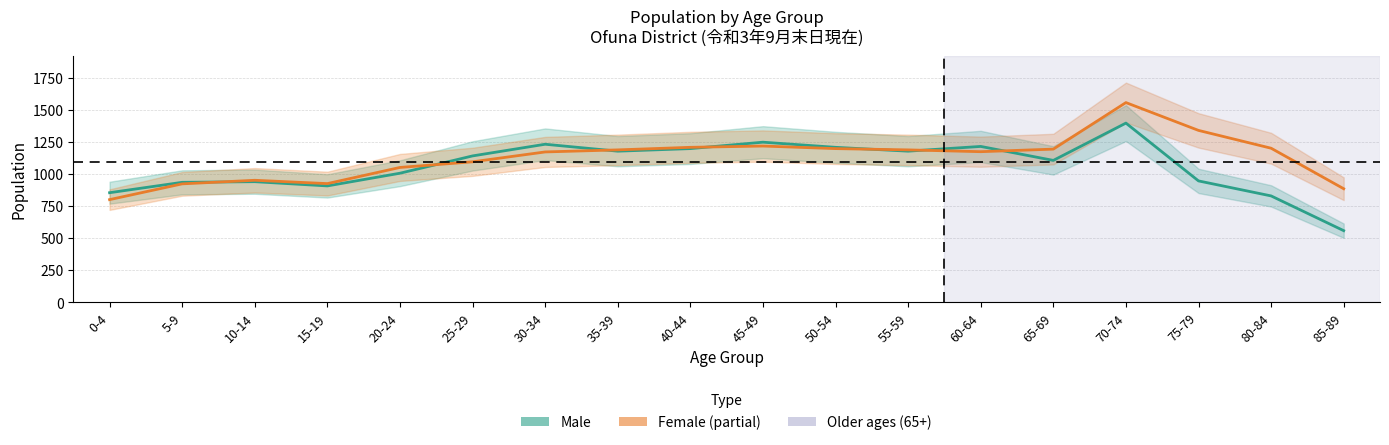

What is the maximum value for Female?

1559